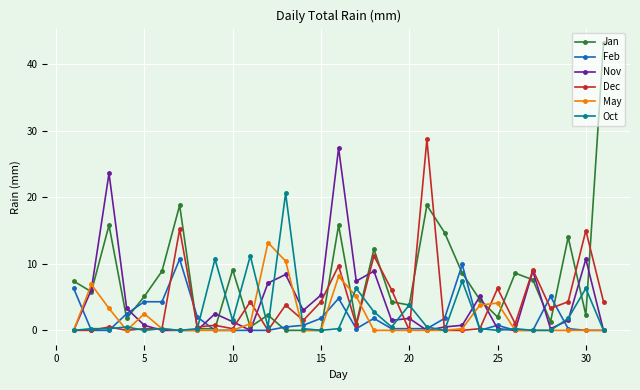

At how many categories does at least one series exceed 25?

3